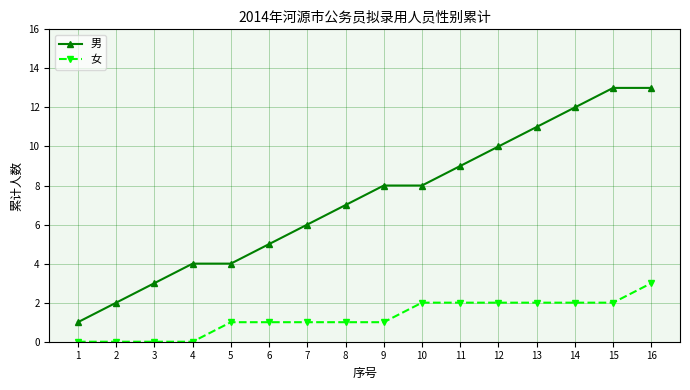

How many categories are shown in the chart?

16